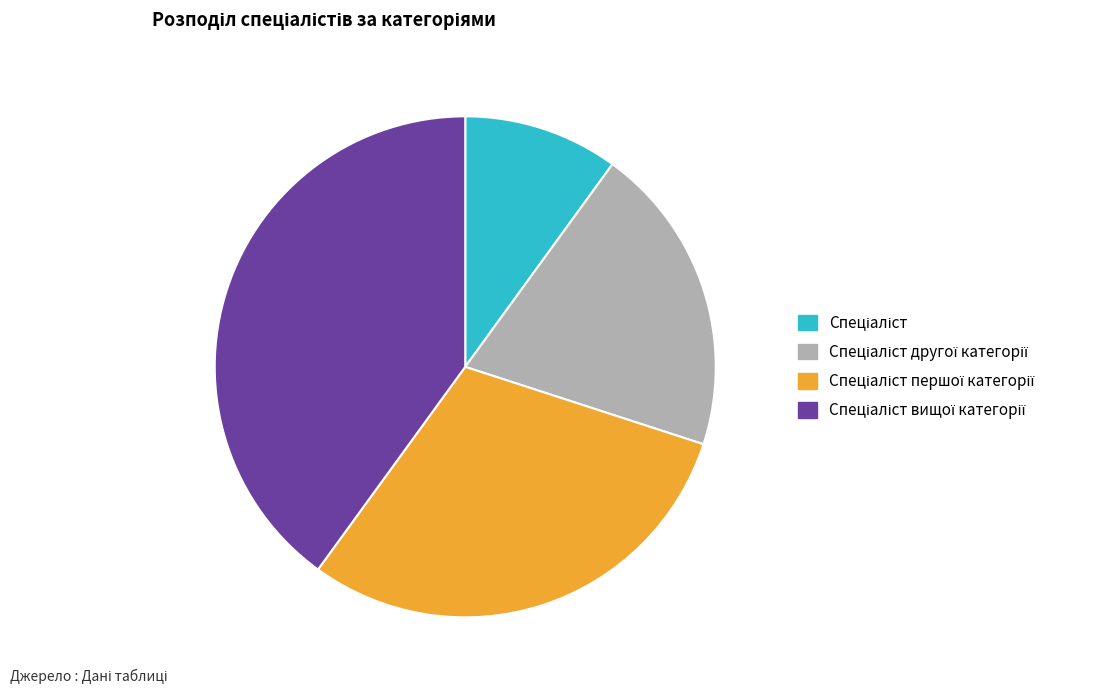

Does any single category account for the majority?

No